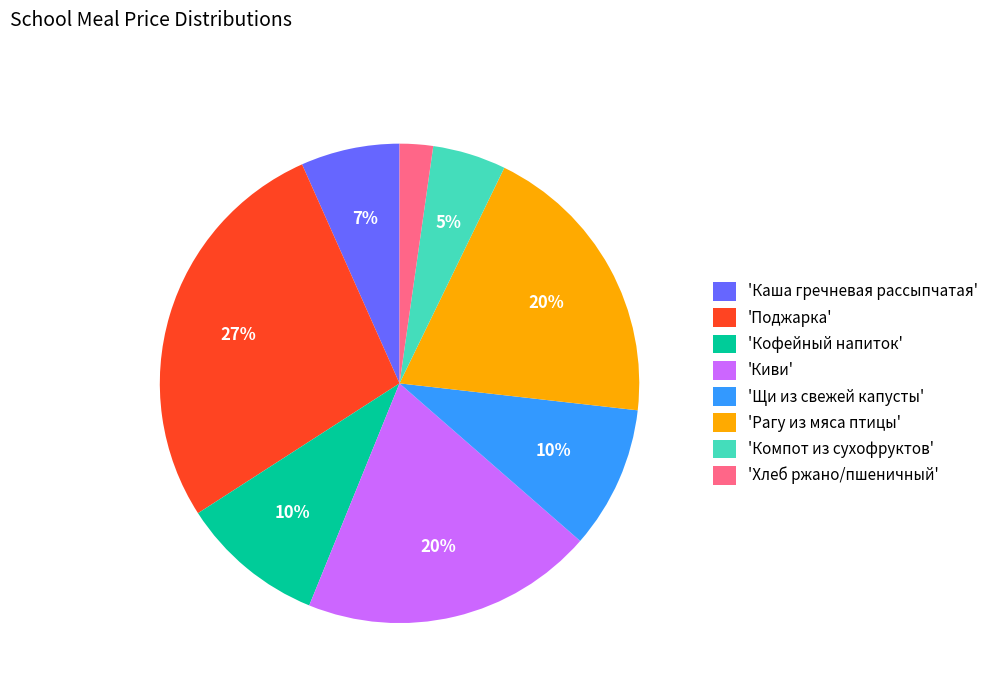

Approximately how many times larger is the value at 'Каша гречневая рассыпчатая' compared to 'Щи из свежей капусты'?

0.7